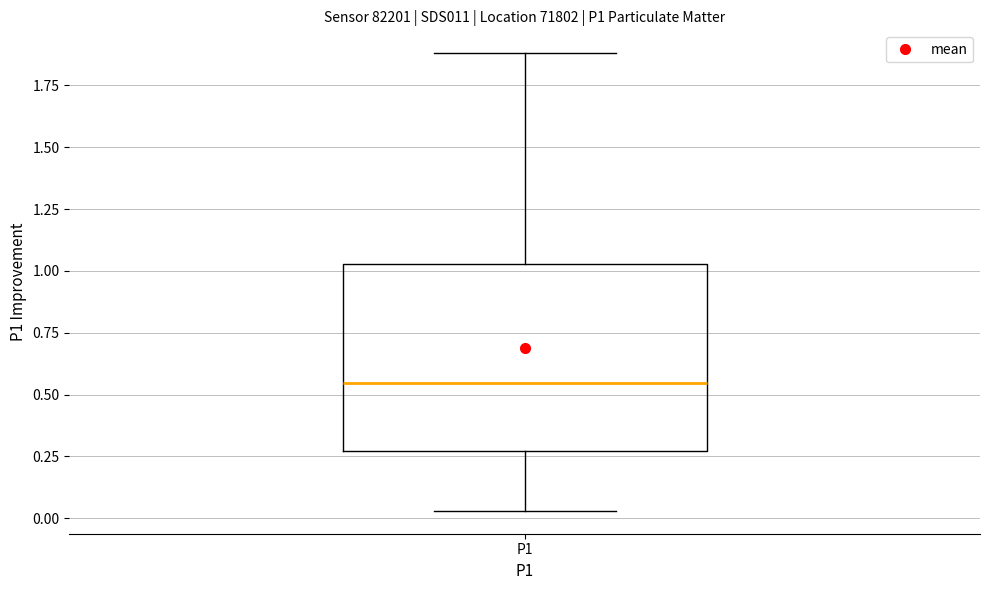

Read this box plot against the y-axis: the position of the median line, the range covered by the box, and the ends of both whiskers. The values are not printed on the chart, so give them approximately, as read against the axis.

median 0.55, box 0.25 to 1.05, whiskers 0.05 to 1.90